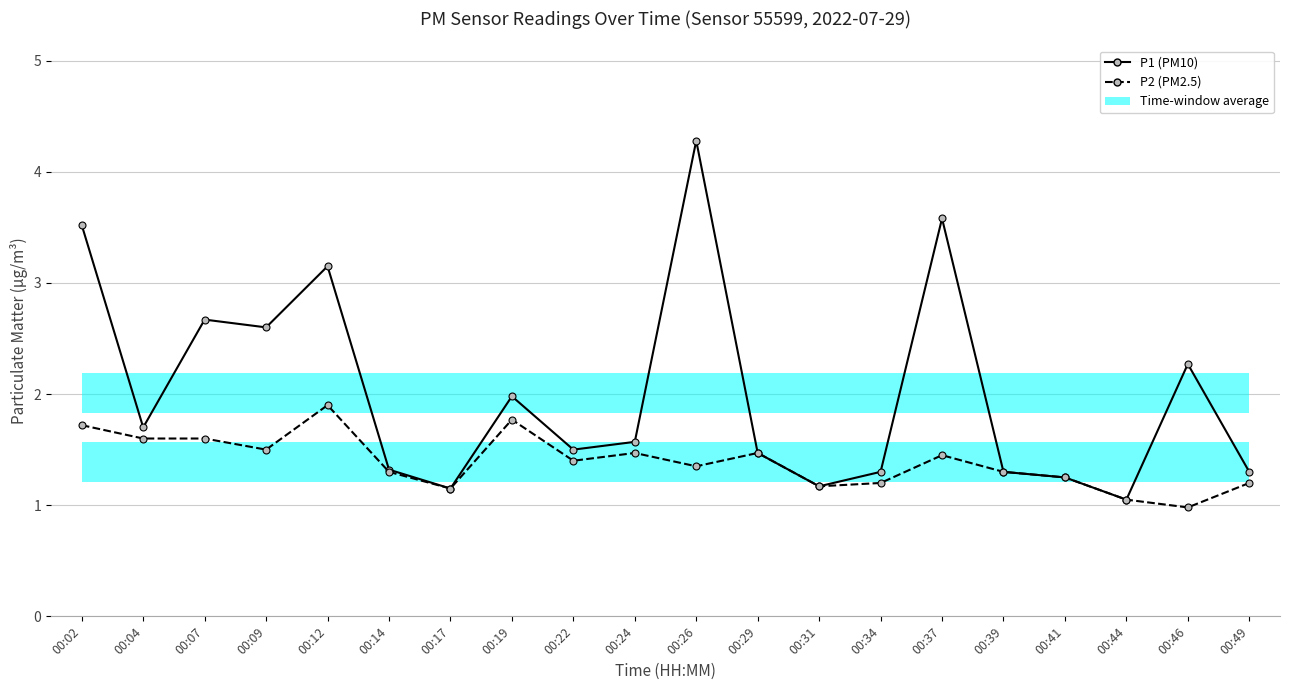

Rank the series at 00:19 from lowest to highest value.

P2 (PM2.5), P1 (PM10)